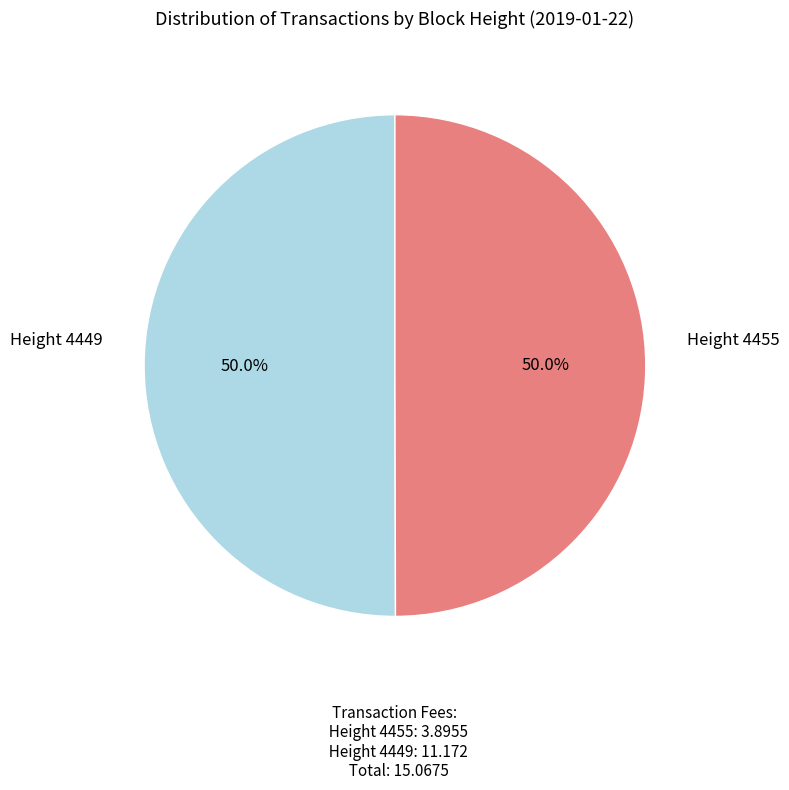

Count the number of slices in the pie.

2